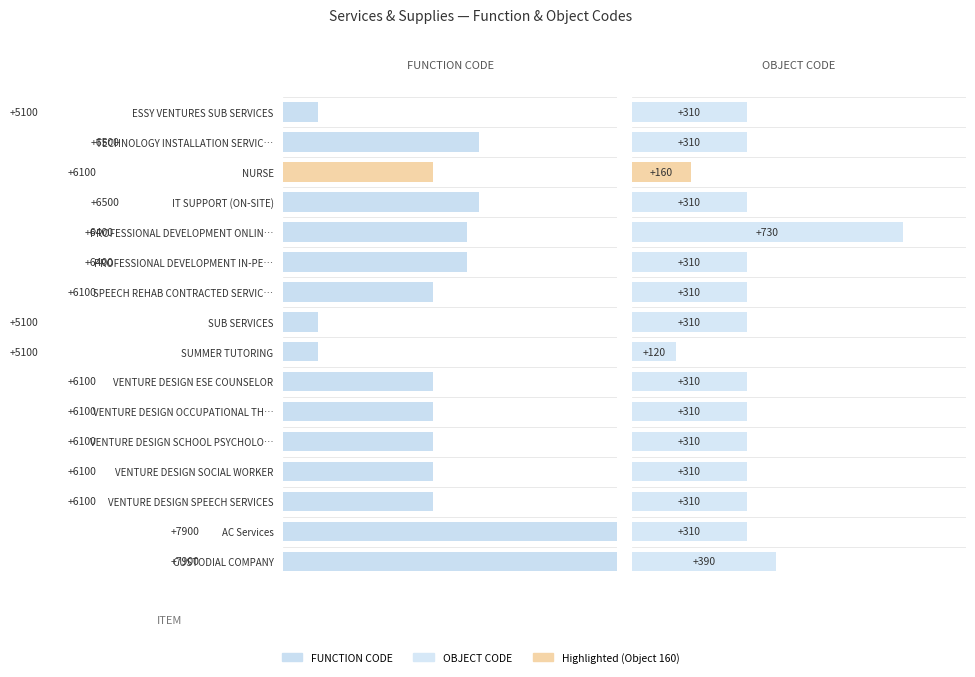

What is the value of the OBJECT CODE bar at the 2nd from the left?

310